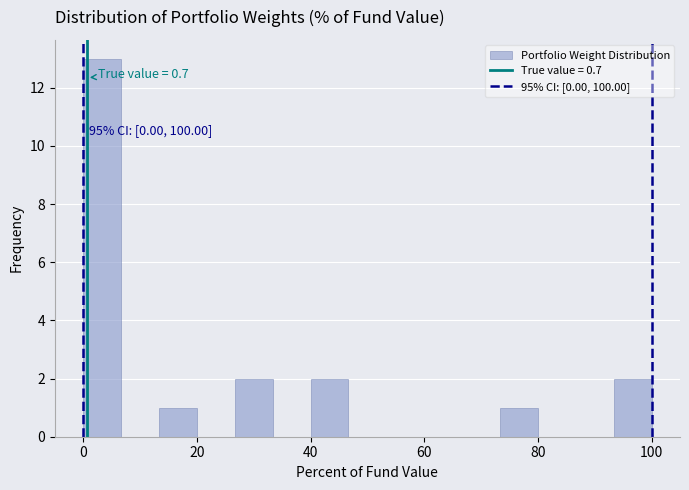

Read against the x-axis, roughly where is the centre of the tallest bar?

4